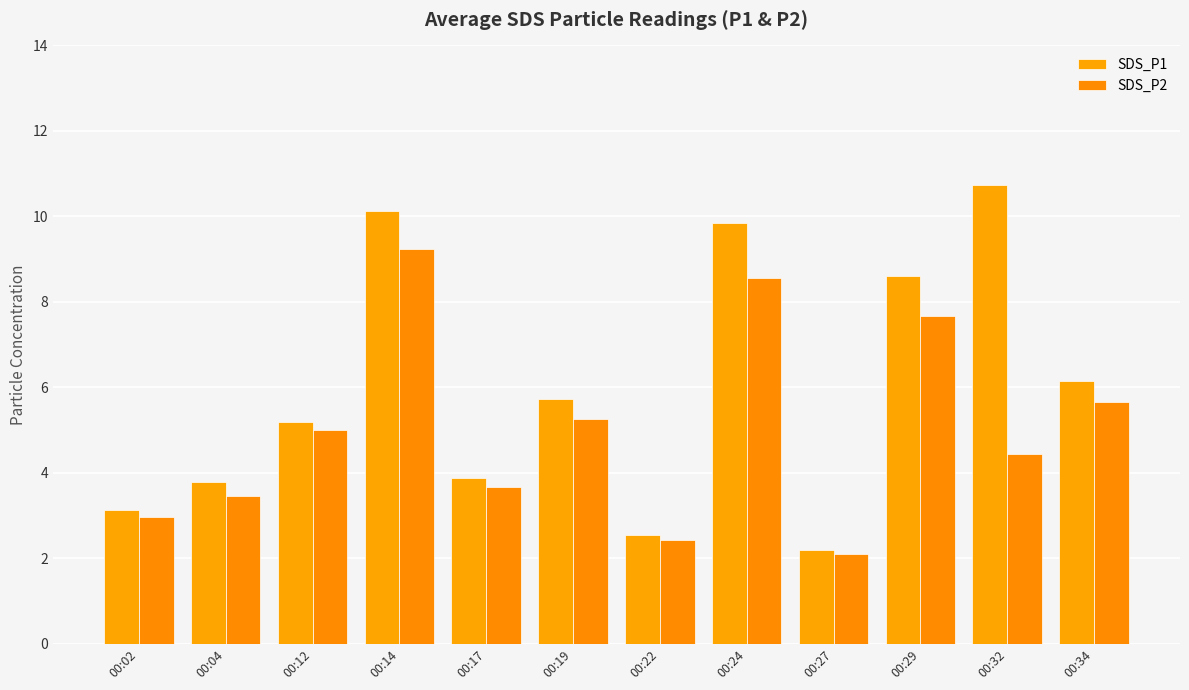

Are the bars grouped side by side (vs. stacked)?

Yes